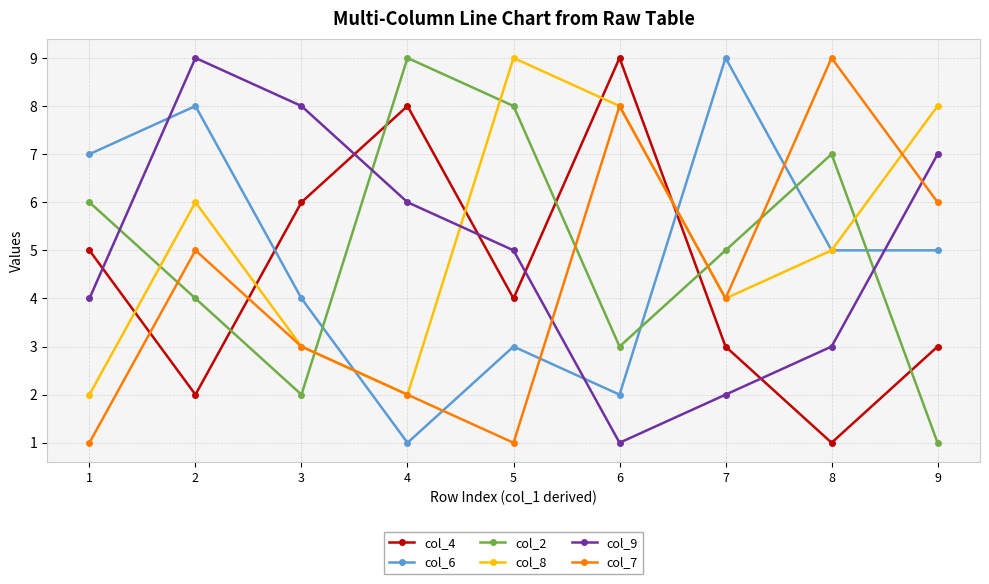

How many distinct data groups are displayed?

6